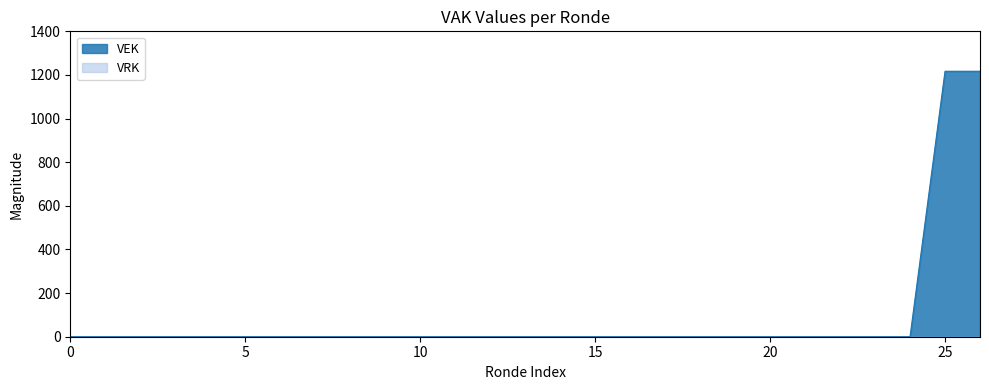

Count the number of categories in the chart.

27